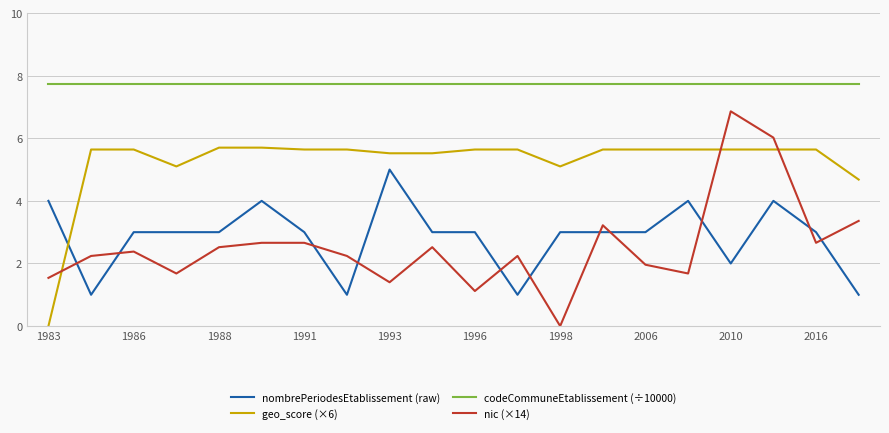

List the series in order of their peak value, lowest first.

nombrePeriodesEtablissement (raw), geo_score (×6), nic (×14), codeCommuneEtablissement (÷10000)